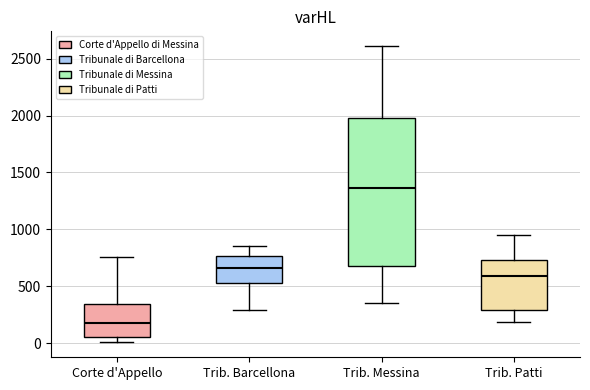

Reading left to right, read every box against the y-axis: the position of its median line, the range the box covers, and the ends of its whiskers. The values are not printed on the chart, so give them approximately, as read against the axis.

Corte d'Appello: median 150, box 50 to 350, whiskers 0 to 750
Trib. Barcellona: median 650, box 550 to 750, whiskers 300 to 850
Trib. Messina: median 1350, box 650 to 2000, whiskers 350 to 2600
Trib. Patti: median 600, box 300 to 750, whiskers 200 to 950